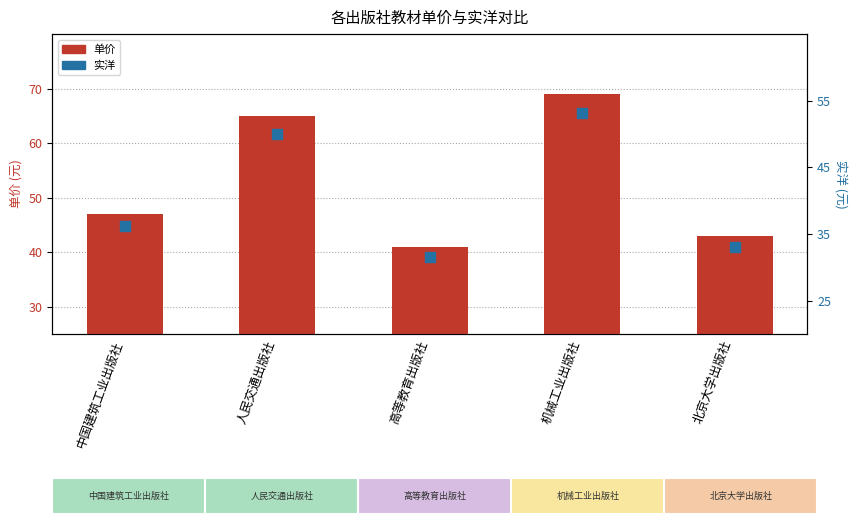

Which series reaches the maximum Y coordinate?

单价